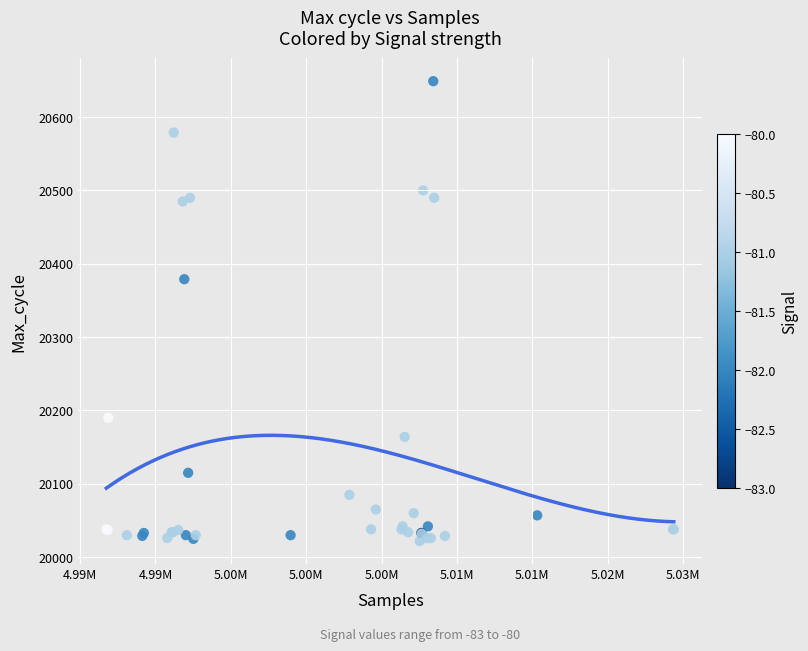

What Y value in the scatter plot is closest to 20335?

20379